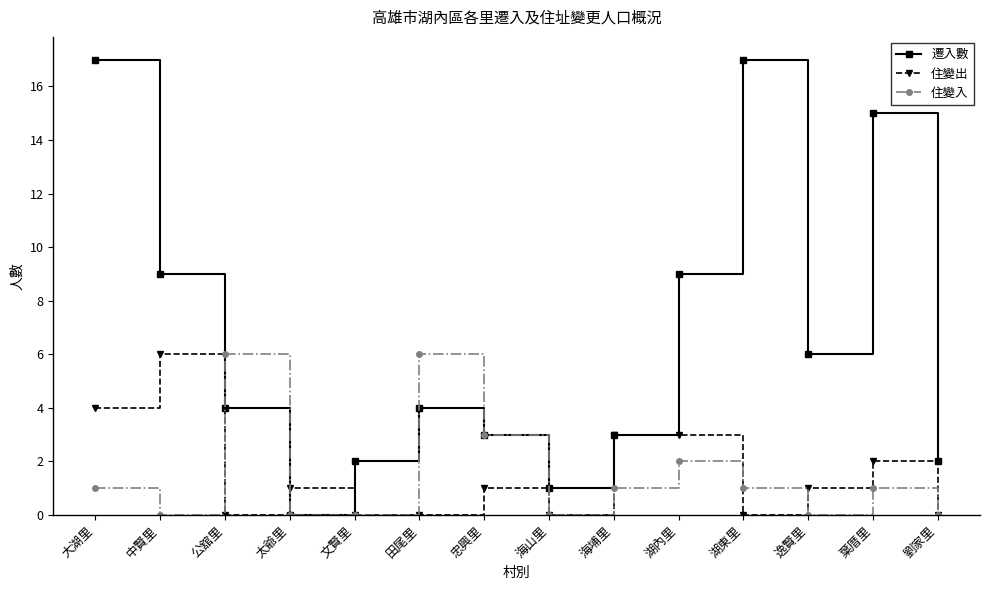

Reading right to left, list all the values displayed in this chart.

遷入數: 2	15	6	17	9	3	1	3	4	2	0	4	9	17
住變出: 0	2	1	0	3	3	0	1	0	0	1	0	6	4
住變入: 0	1	0	1	2	1	0	3	6	0	0	6	0	1